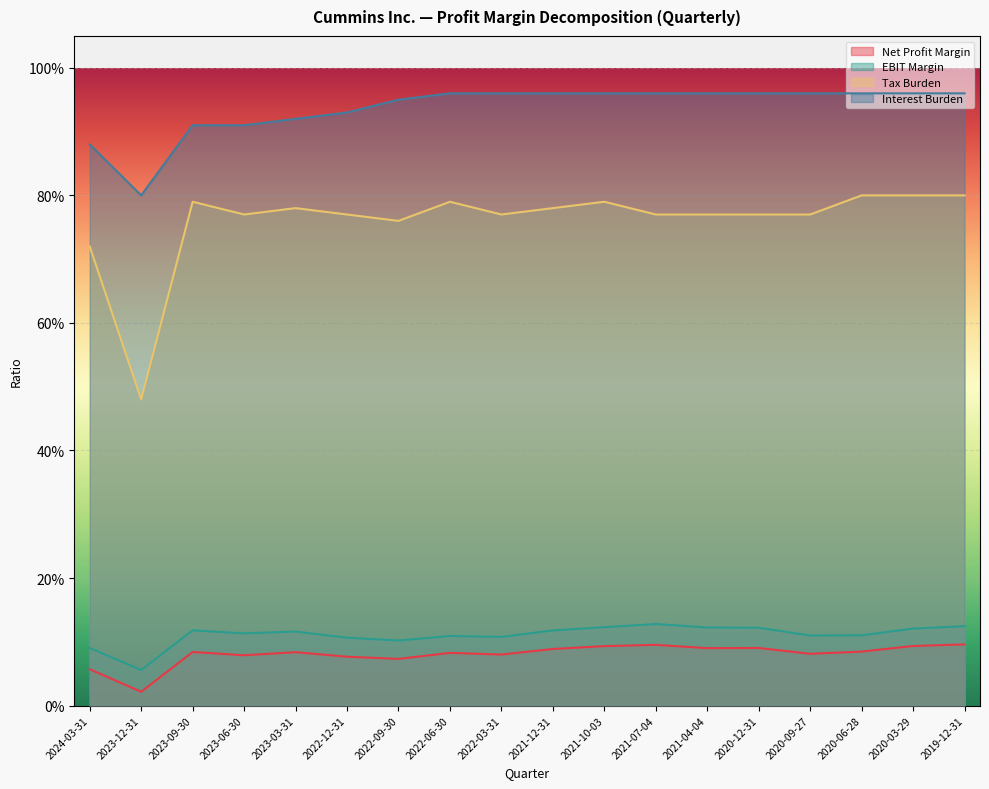

True or false: Tax Burden and EBIT Margin intersect in this chart.

False